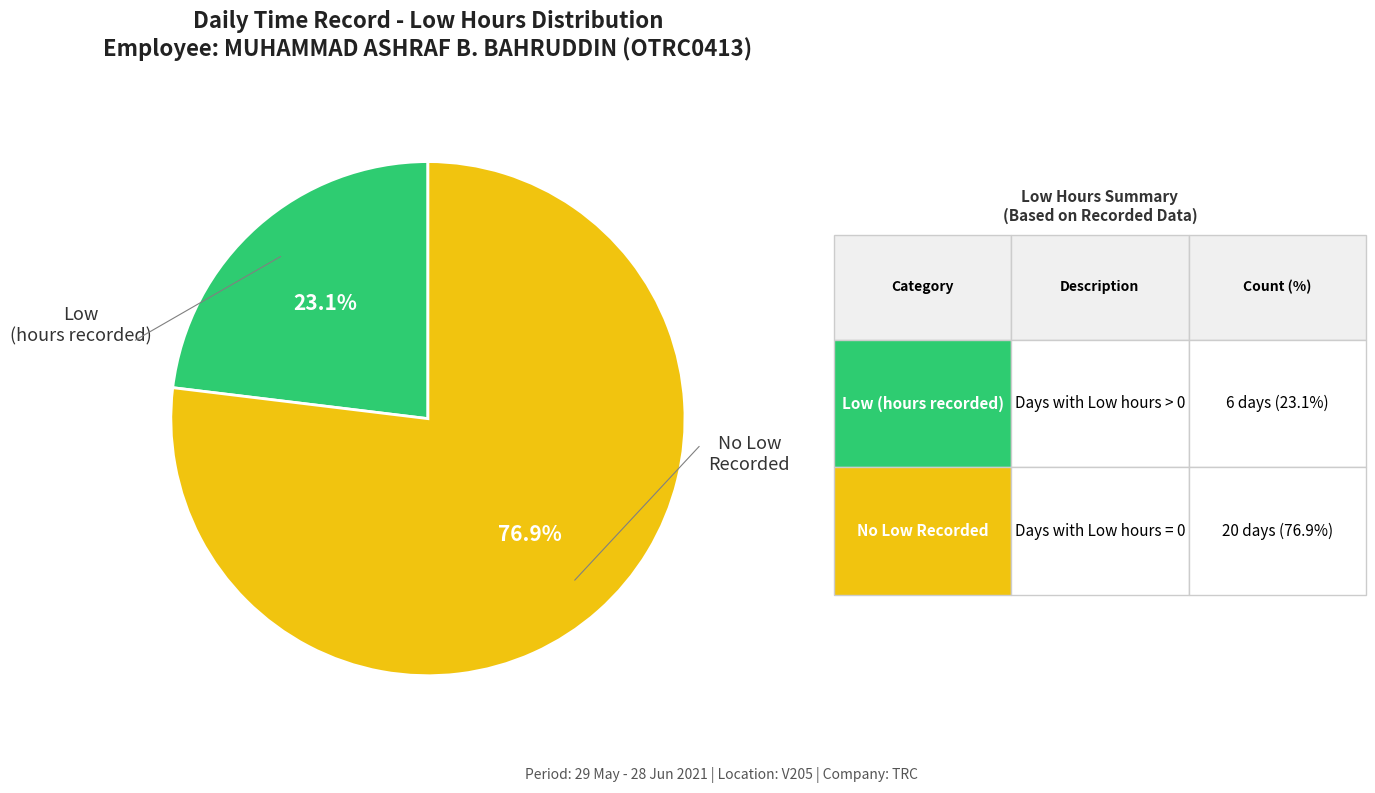

Is there any slice that represents more than half of the pie?

Yes